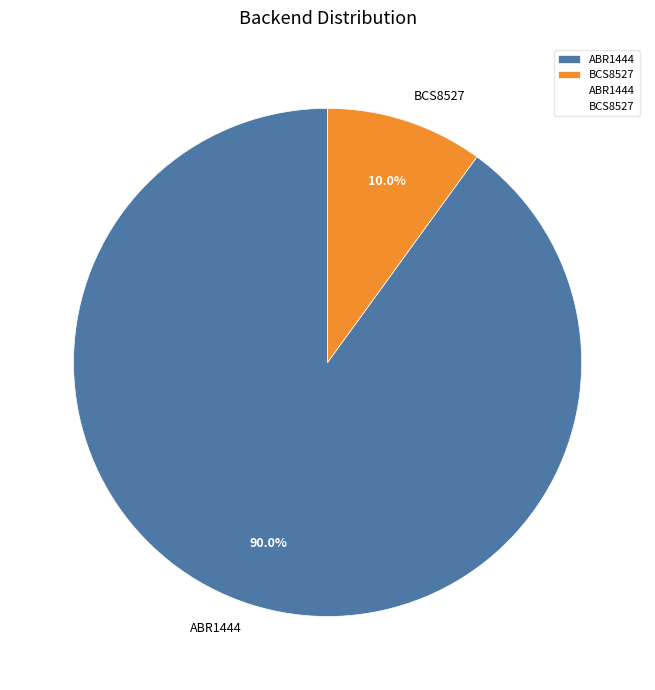

Which has a higher value, BCS8527 or ABR1444?

ABR1444